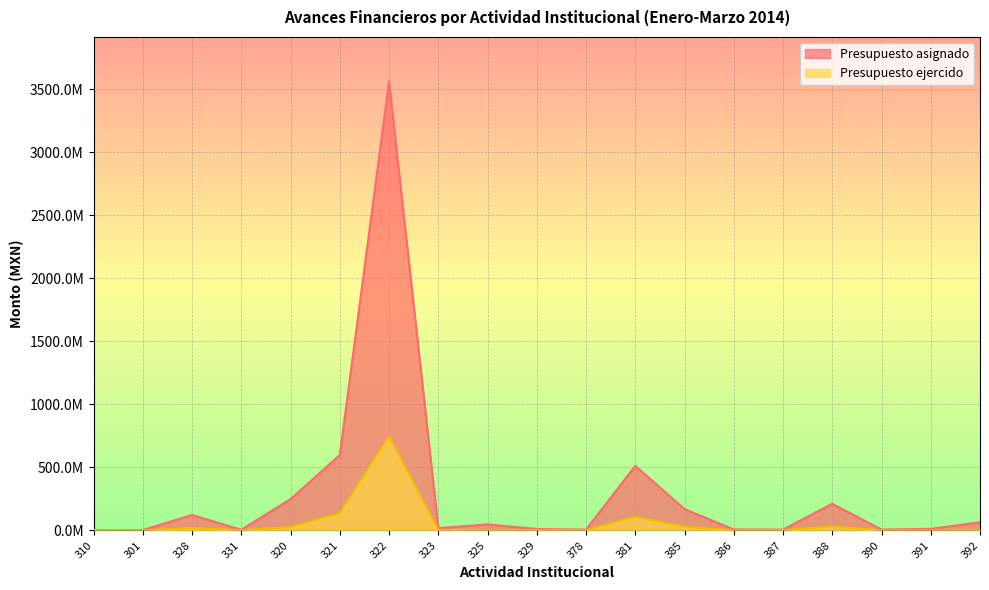

Rank the series by their average value, from highest to lowest.

Presupuesto asignado, Presupuesto ejercido